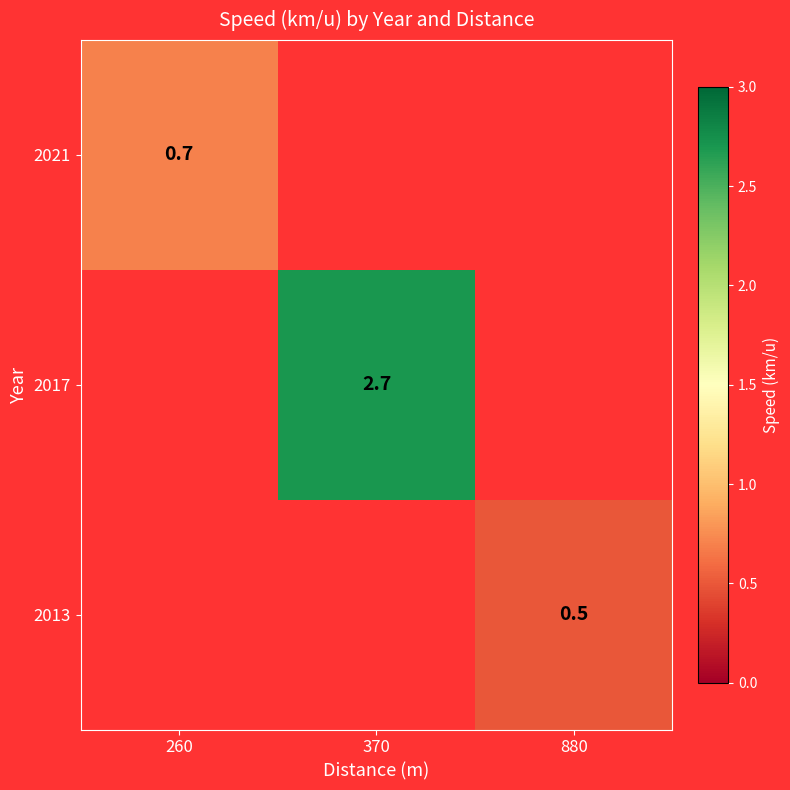

Is it true that 2013 equals 0.2 at 880?

False